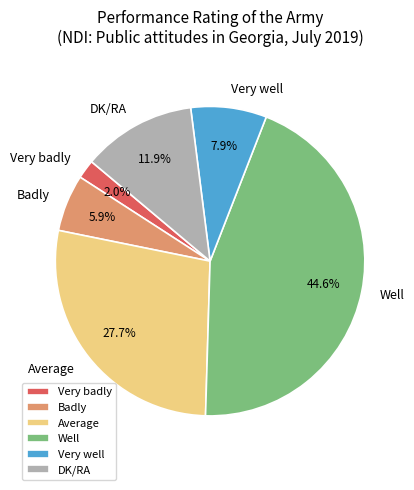

What is the ratio of the value at Well to the value at Average?

1.6